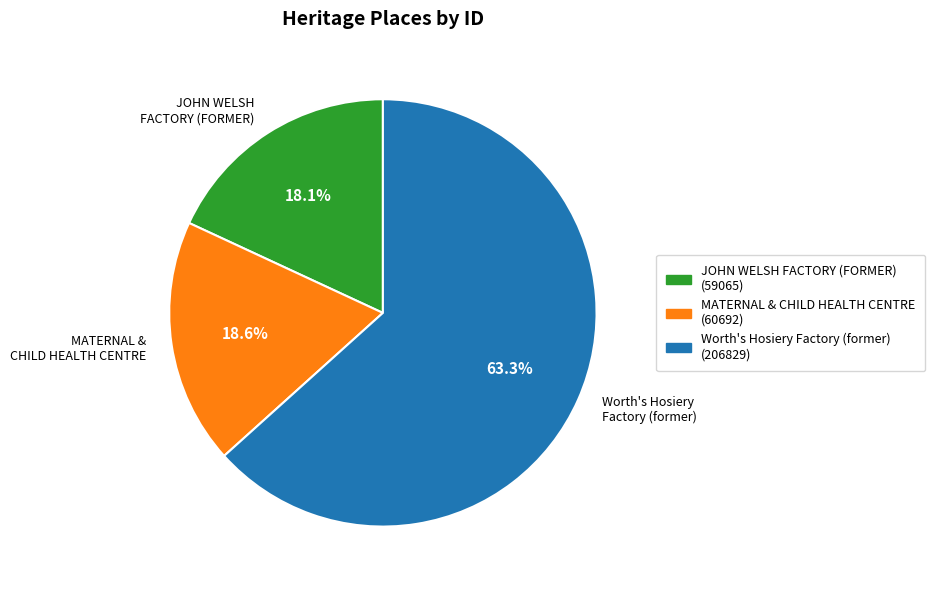

Combined, do Worth's Hosiery Factory (former) and JOHN WELSH FACTORY (FORMER) account for over 50%?

Yes